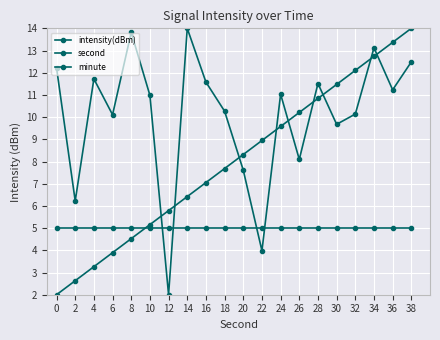

How many intersections are there between intensity(dBm) and minute?

4